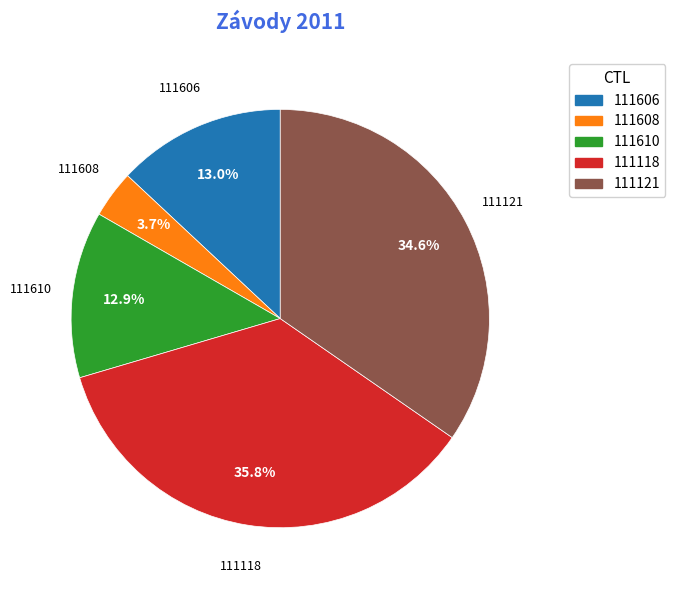

Is there a majority slice in this chart?

No